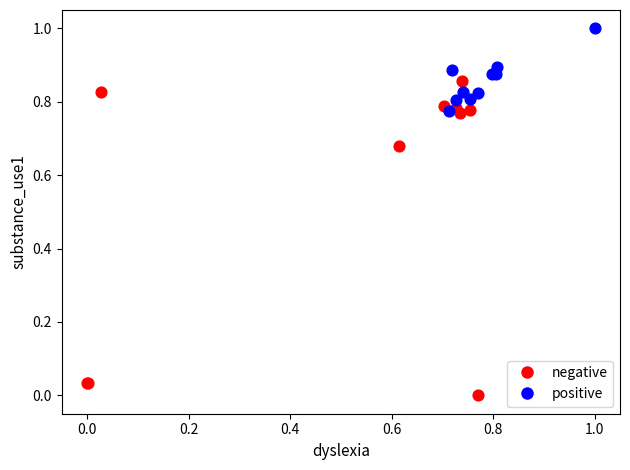

Which series contains the highest Y value?

positive